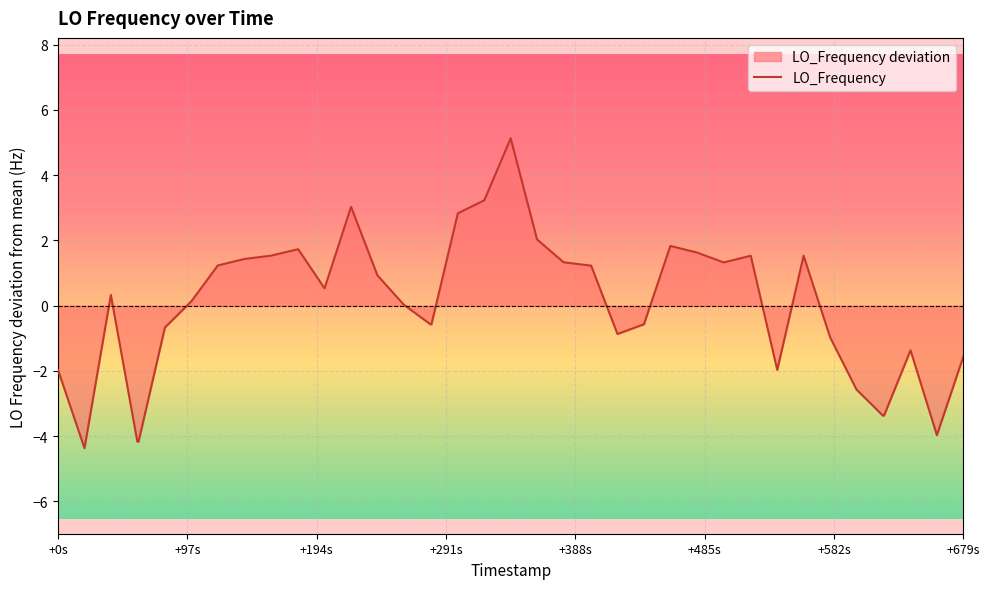

What is the maximum value shown in the chart?

5.1